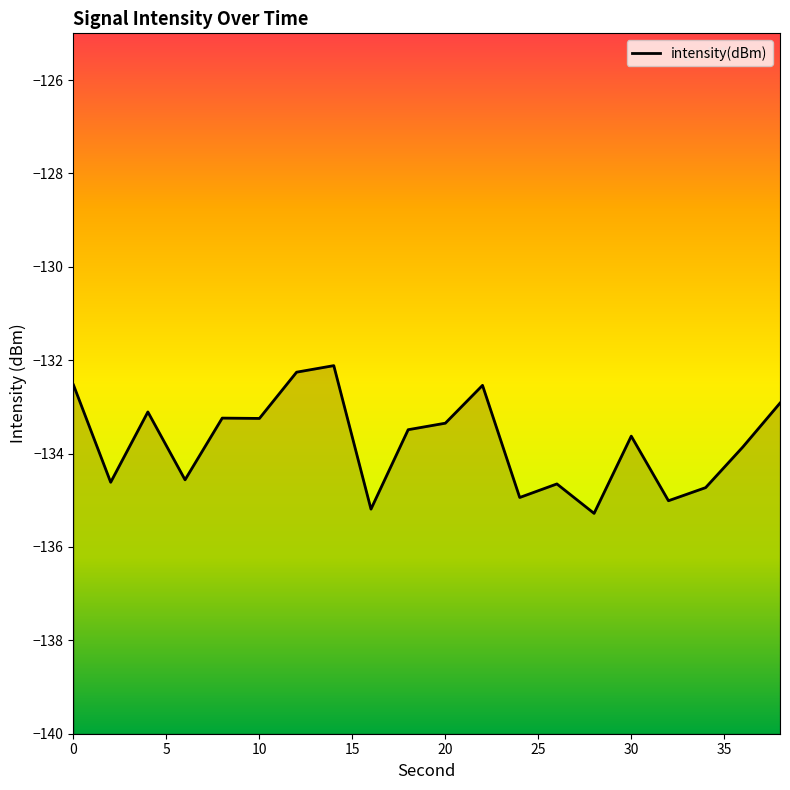

Read the value at 28.

-135.3